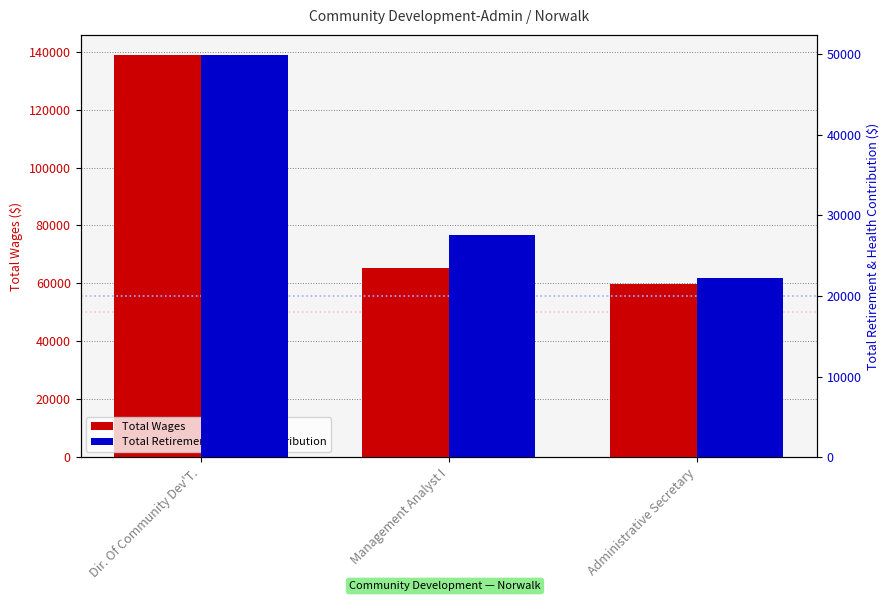

Which series has the largest total across all categories?

Total Wages